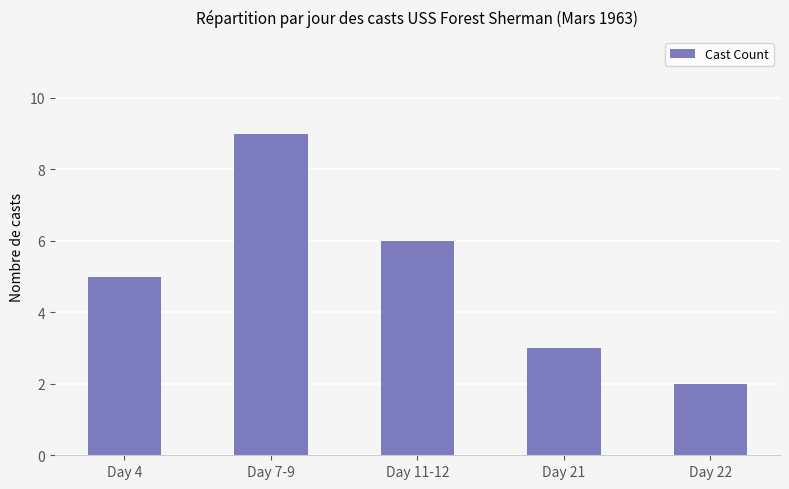

Reading left to right, what are all the values shown in this chart?

5	9	6	3	2